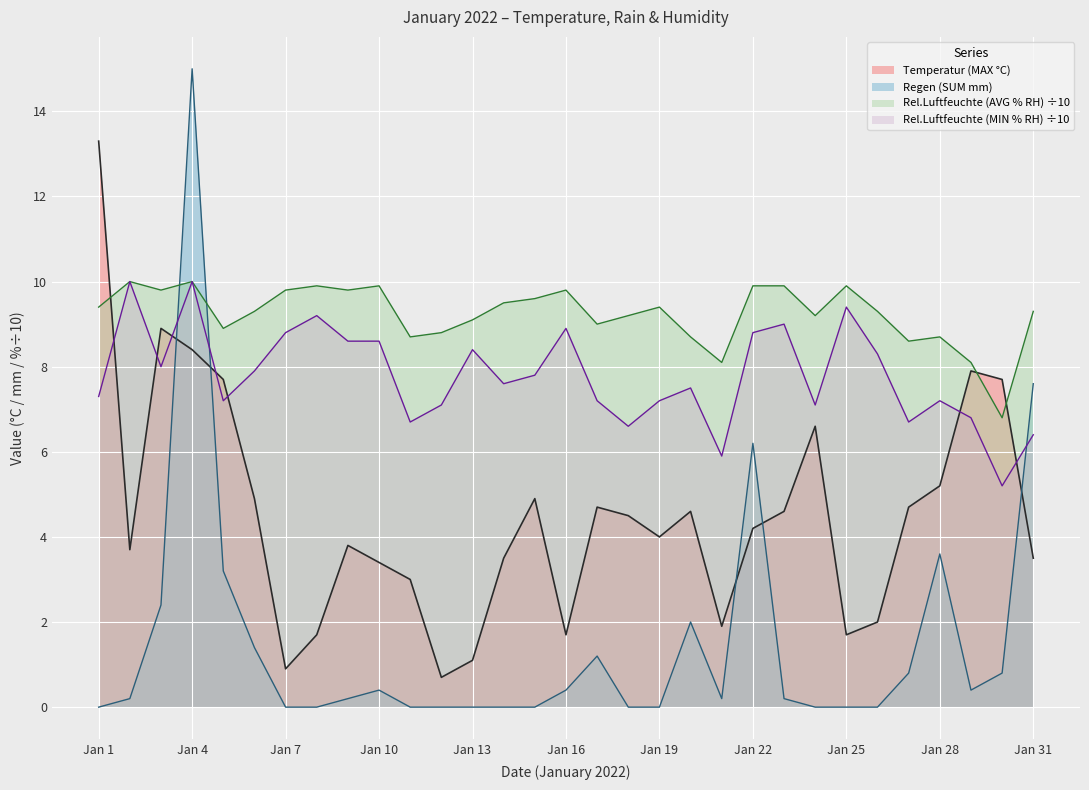

Reading left to right, extract all data points from this chart.

Temperatur (MAX °C): Jan 1=13.3	Jan 2=3.7	Jan 3=8.9	Jan 4=8.4	Jan 5=7.7	Jan 6=4.9	Jan 7=0.9	Jan 8=1.7	Jan 9=3.8	Jan 10=3.4	Jan 11=3.0	Jan 12=0.7	Jan 13=1.1	Jan 14=3.5	Jan 15=4.9	Jan 16=1.7	Jan 17=4.7	Jan 18=4.5	Jan 19=4.0	Jan 20=4.6	Jan 21=1.9	Jan 22=4.2	Jan 23=4.6	Jan 24=6.6	Jan 25=1.7	Jan 26=2.0	Jan 27=4.7	Jan 28=5.2	Jan 29=7.9	Jan 30=7.7	Jan 31=3.5
Regen (SUM mm): Jan 1=0.0	Jan 2=0.2	Jan 3=2.4	Jan 4=15.0	Jan 5=3.2	Jan 6=1.4	Jan 7=0.0	Jan 8=0.0	Jan 9=0.2	Jan 10=0.4	Jan 11=0.0	Jan 12=0.0	Jan 13=0.0	Jan 14=0.0	Jan 15=0.0	Jan 16=0.4	Jan 17=1.2	Jan 18=0.0	Jan 19=0.0	Jan 20=2.0	Jan 21=0.2	Jan 22=6.2	Jan 23=0.2	Jan 24=0.0	Jan 25=0.0	Jan 26=0.0	Jan 27=0.8	Jan 28=3.6	Jan 29=0.4	Jan 30=0.8	Jan 31=7.6
Rel.Luftfeuchte (AVG % RH): Jan 1=9.4	Jan 2=10.0	Jan 3=9.8	Jan 4=10.0	Jan 5=8.9	Jan 6=9.3	Jan 7=9.8	Jan 8=9.9	Jan 9=9.8	Jan 10=9.9	Jan 11=8.7	Jan 12=8.8	Jan 13=9.1	Jan 14=9.5	Jan 15=9.6	Jan 16=9.8	Jan 17=9.0	Jan 18=9.2	Jan 19=9.4	Jan 20=8.7	Jan 21=8.1	Jan 22=9.9	Jan 23=9.9	Jan 24=9.2	Jan 25=9.9	Jan 26=9.3	Jan 27=8.6	Jan 28=8.7	Jan 29=8.1	Jan 30=6.8	Jan 31=9.3
Rel.Luftfeuchte (MIN % RH): Jan 1=7.3	Jan 2=10.0	Jan 3=8.0	Jan 4=10.0	Jan 5=7.2	Jan 6=7.9	Jan 7=8.8	Jan 8=9.2	Jan 9=8.6	Jan 10=8.6	Jan 11=6.7	Jan 12=7.1	Jan 13=8.4	Jan 14=7.6	Jan 15=7.8	Jan 16=8.9	Jan 17=7.2	Jan 18=6.6	Jan 19=7.2	Jan 20=7.5	Jan 21=5.9	Jan 22=8.8	Jan 23=9.0	Jan 24=7.1	Jan 25=9.4	Jan 26=8.3	Jan 27=6.7	Jan 28=7.2	Jan 29=6.8	Jan 30=5.2	Jan 31=6.4